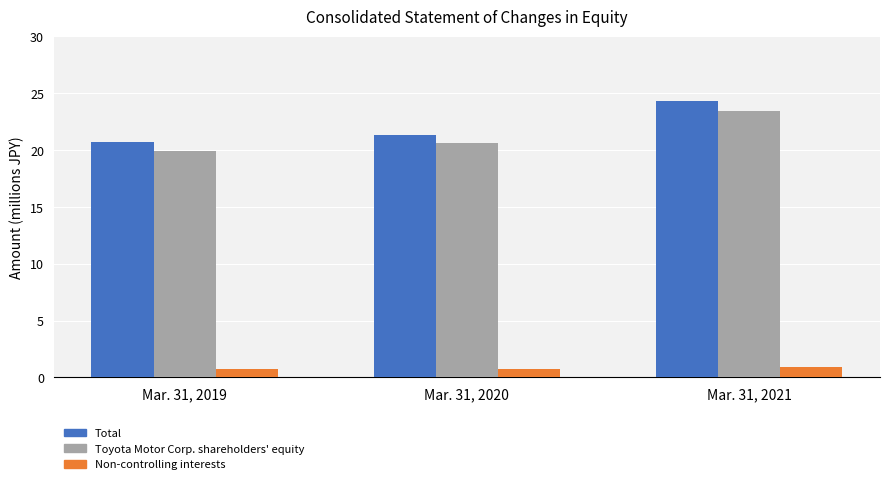

What is the smallest value displayed?

0.7